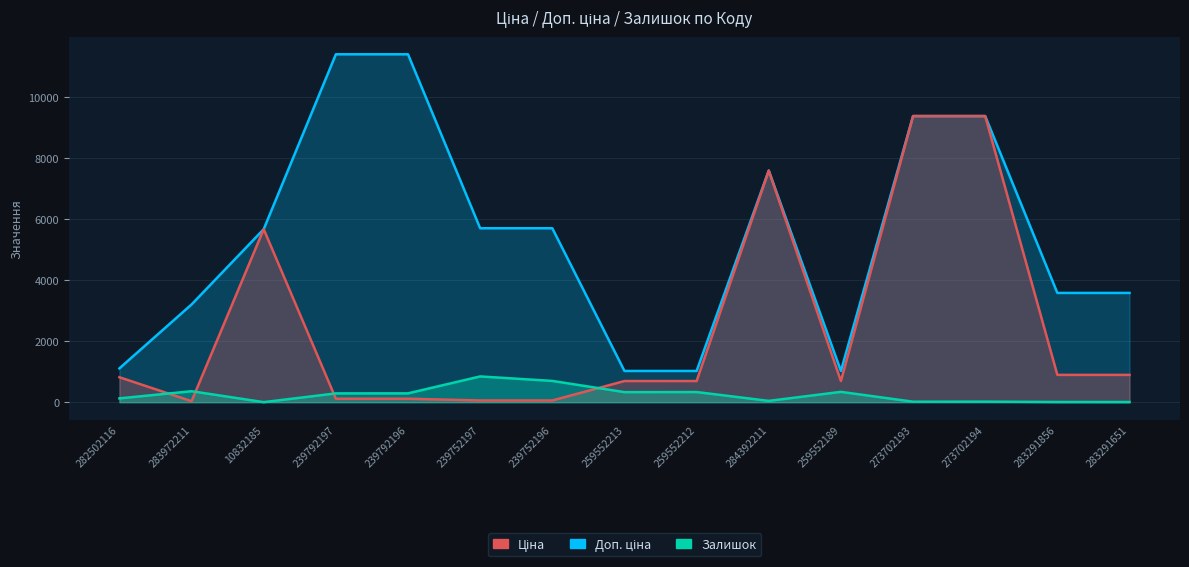

What is the maximum value shown in the chart?

11410.0